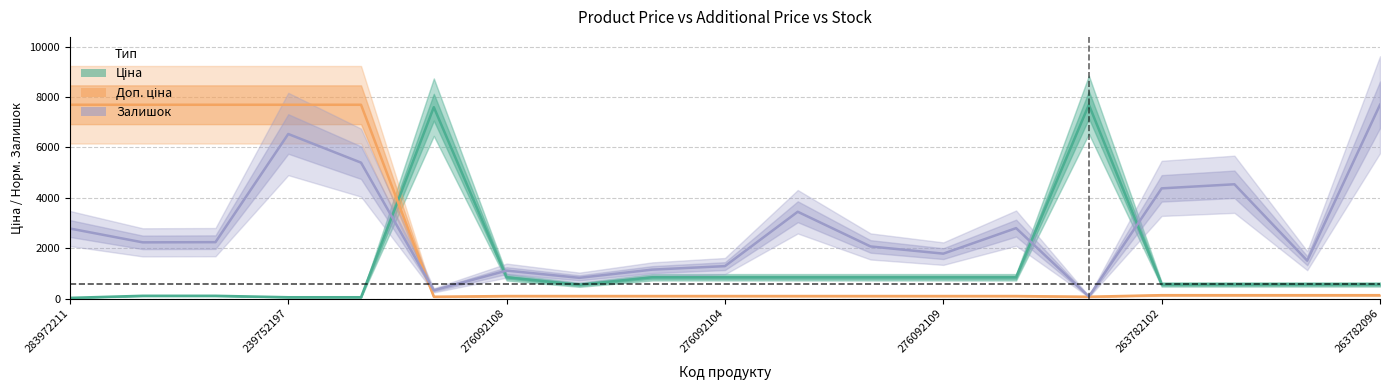

What is the greatest value displayed?

7693.1